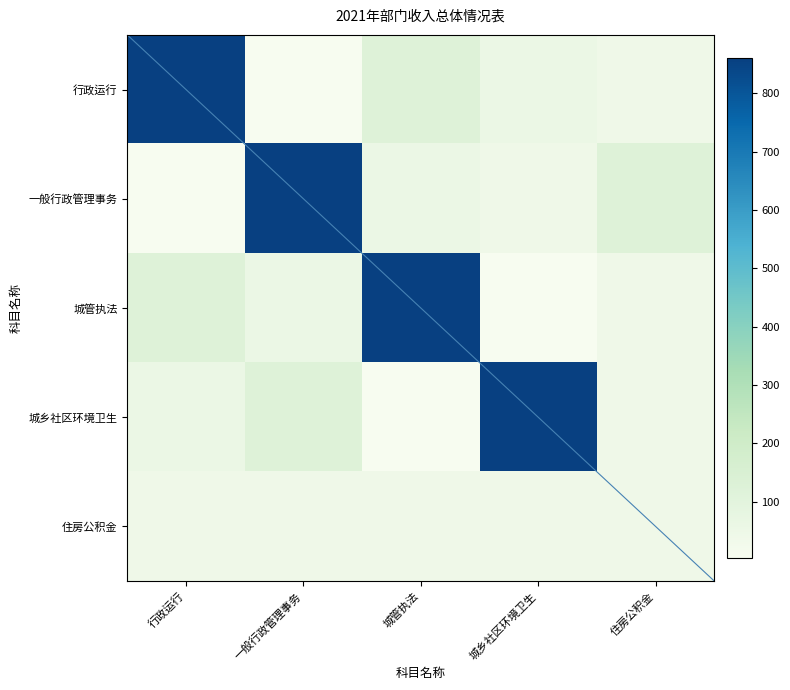

Which label corresponds to the largest value in the chart?

行政运行